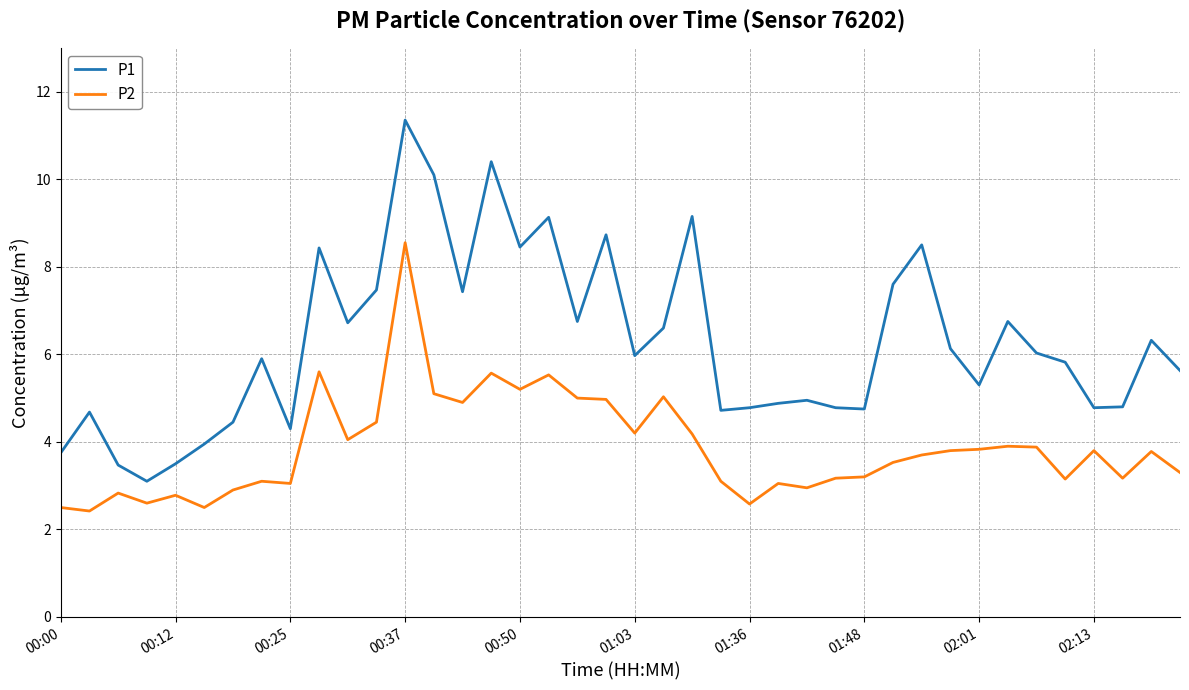

Which series has the largest total across all categories?

P1